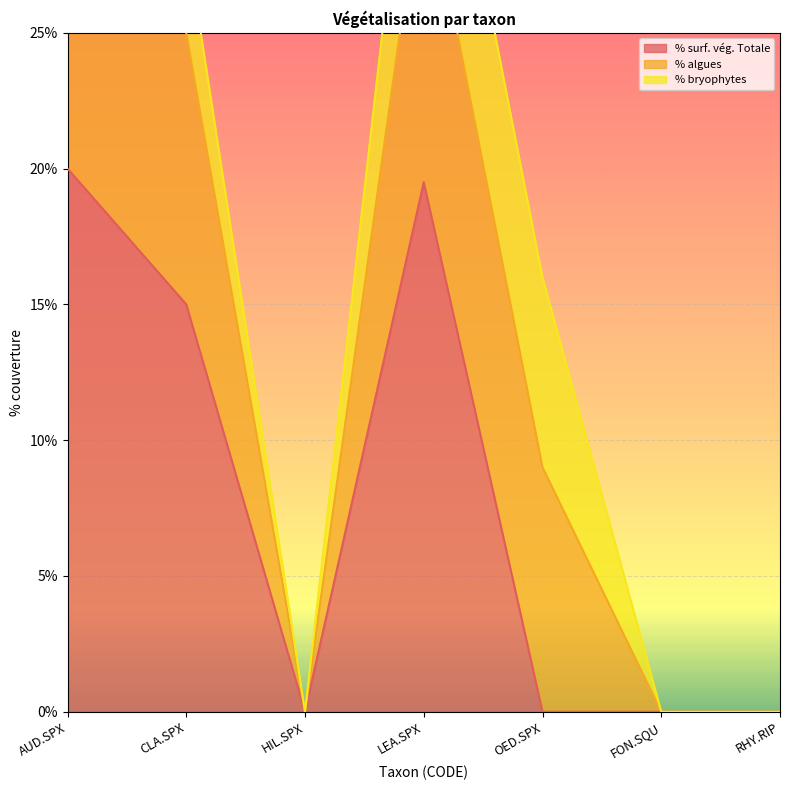

In % bryophytes, how many points are lower than both neighbors (excluding endpoints)?

1